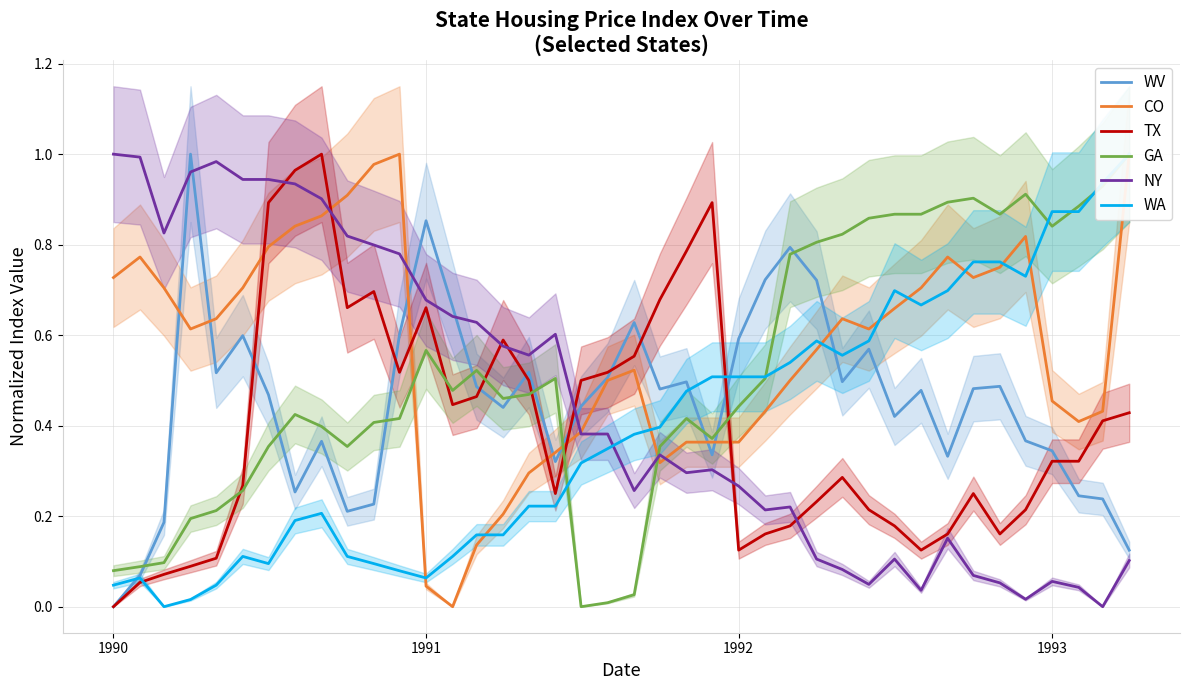

At which label does TX reach its minimum?

1990